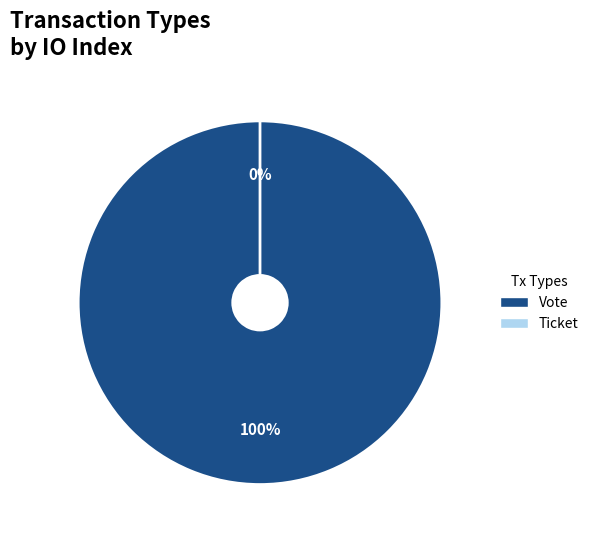

To the nearest percent, what portion does Vote represent?

100%